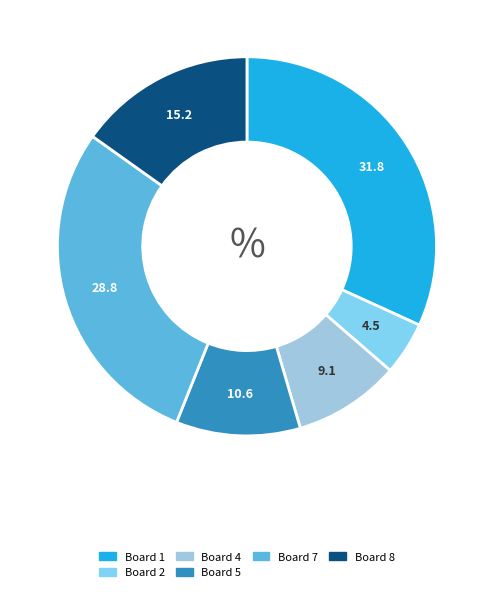

Does any single category account for the majority?

No